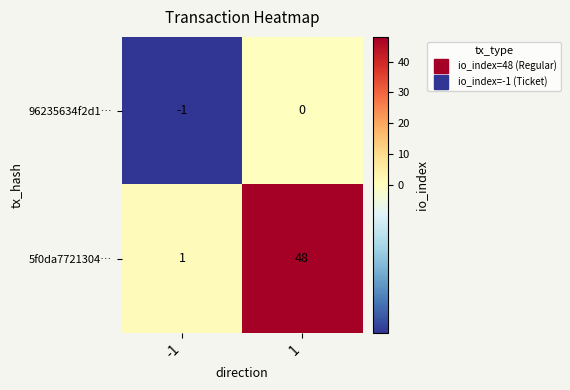

Between -1 and 1, which series saw the biggest shift?

5f0da7721304…